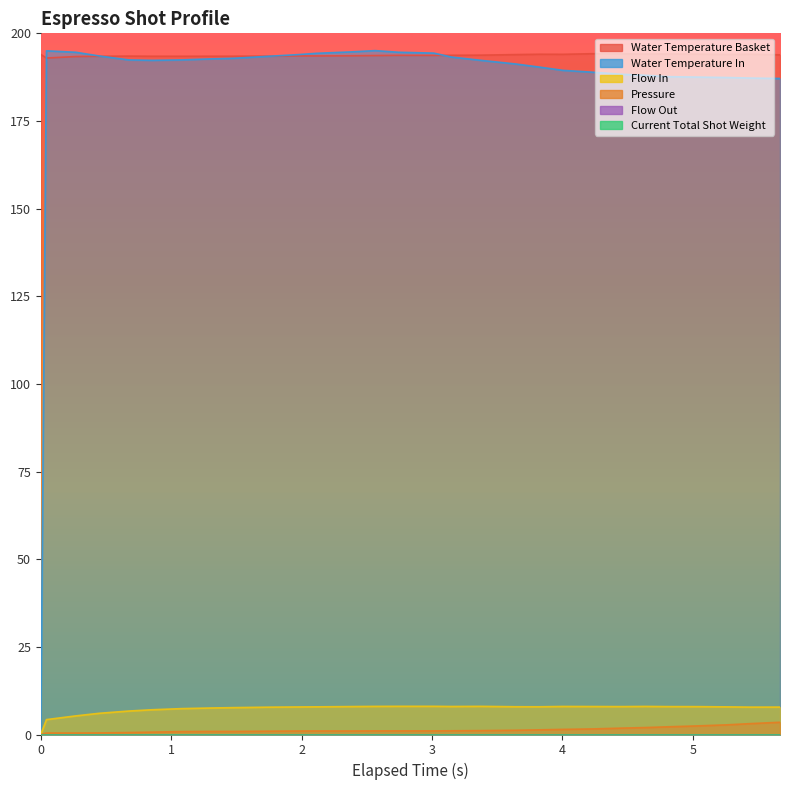

True or false: water_temperature_in and pressure intersect in this chart.

False